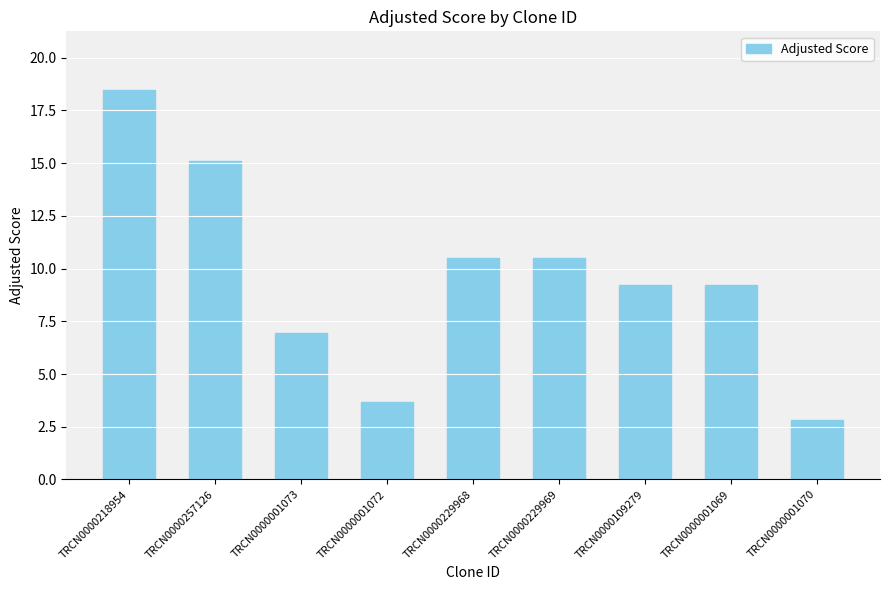

What value does the data have at TRCN0000001069?

9.2